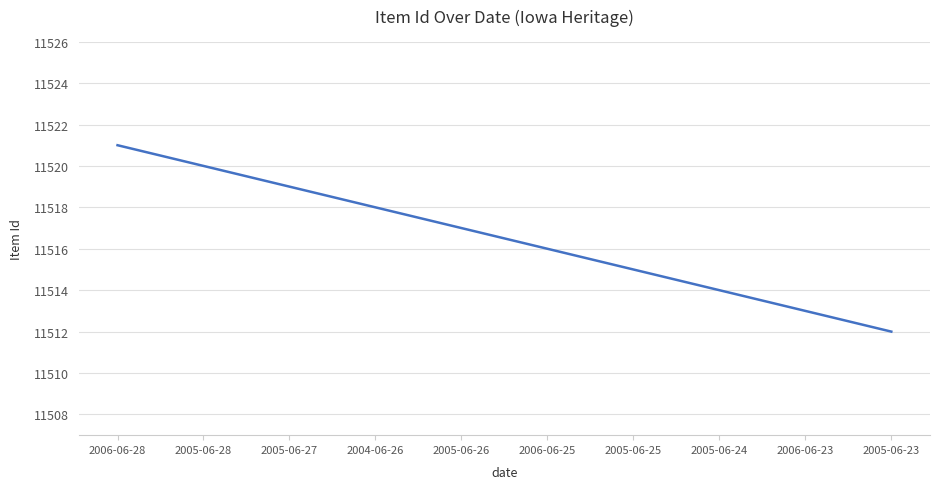

What is the ratio of the value at 2006-06-28 to the value at 2006-06-25?

1.0